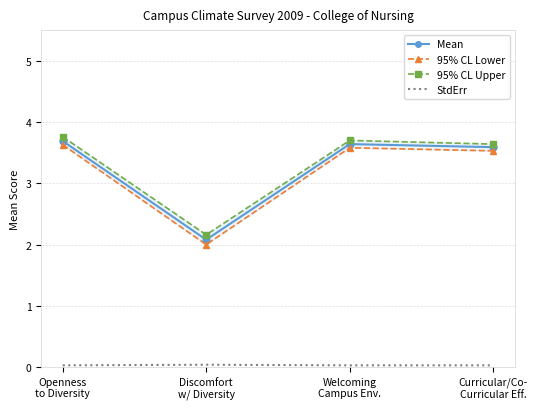

What is the average value of the 95% CL Upper series?

3.3